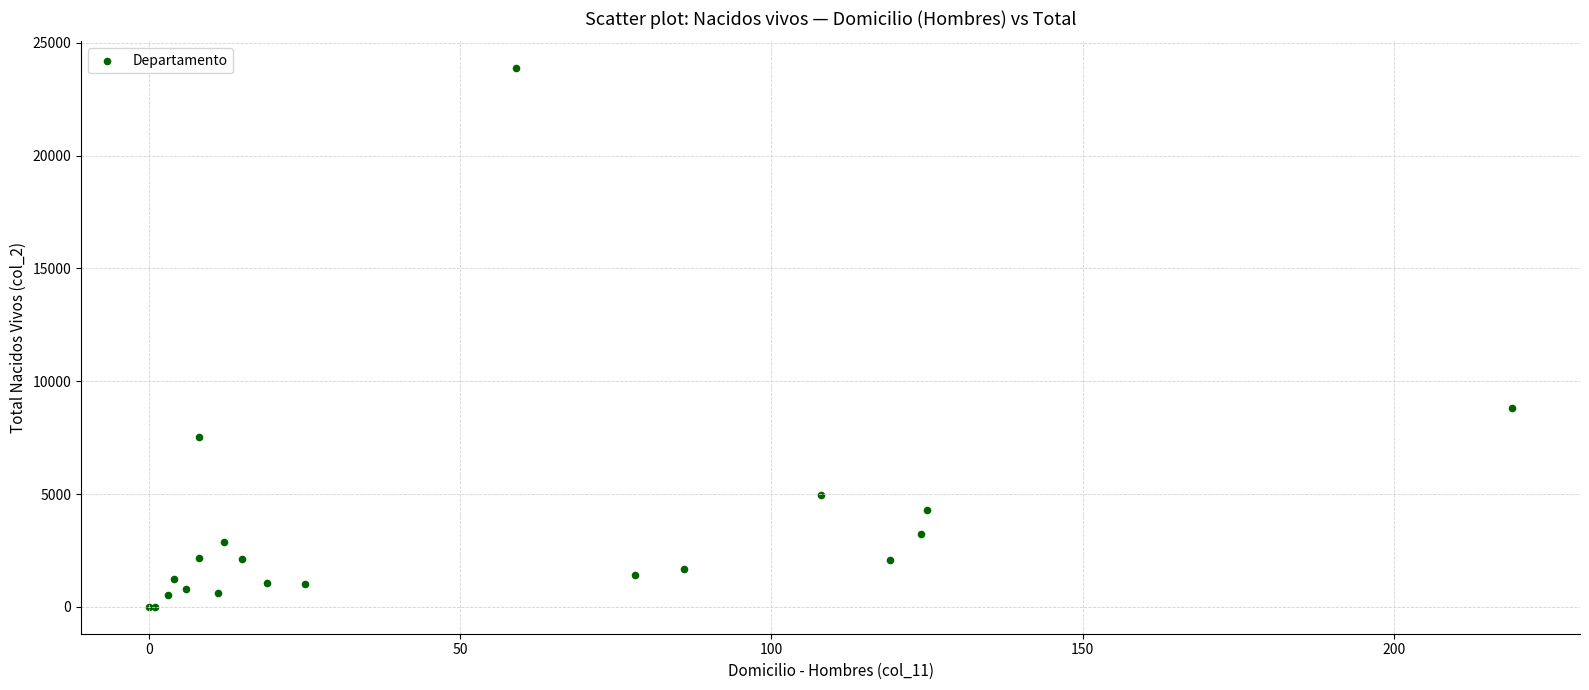

What Y value in the scatter plot is closest to 11938?

8804